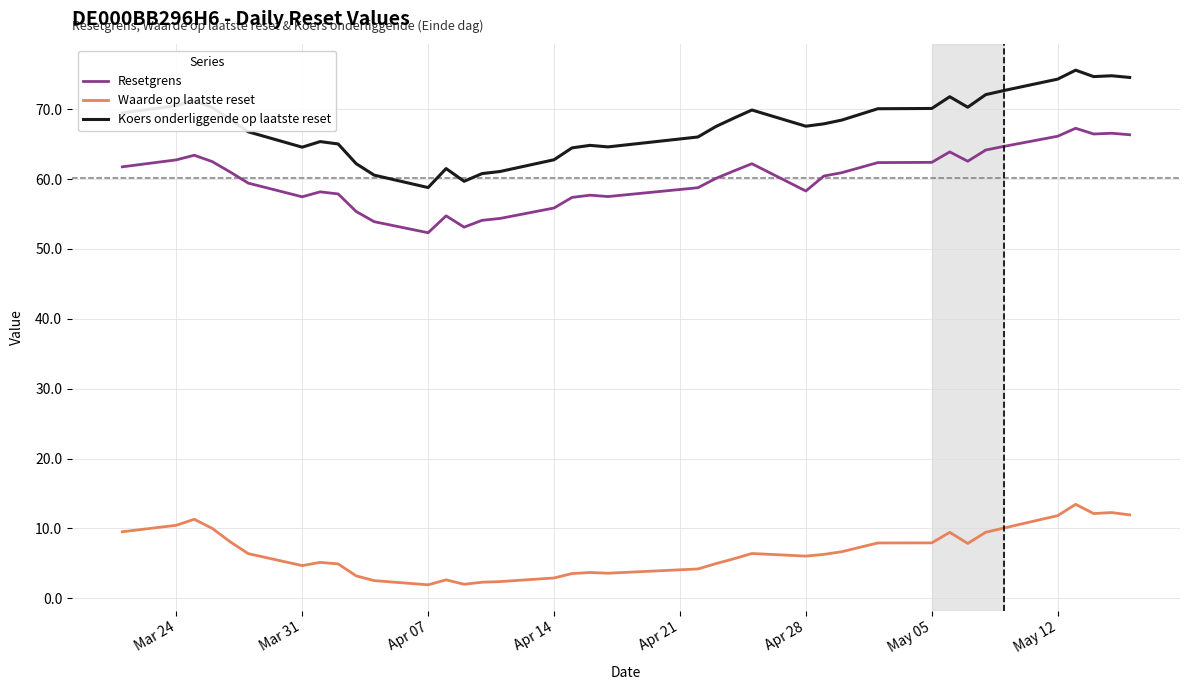

Which series has the largest total across all categories?

Koers onderliggende op laatste reset